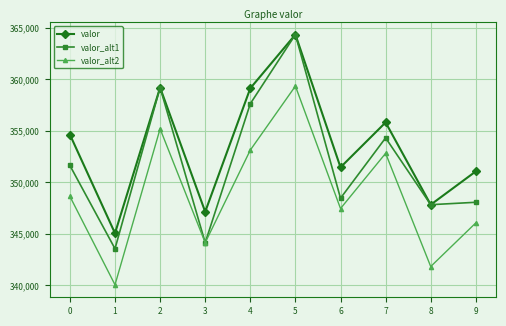

True or false: valor and valor_alt2 cross at least once.

False